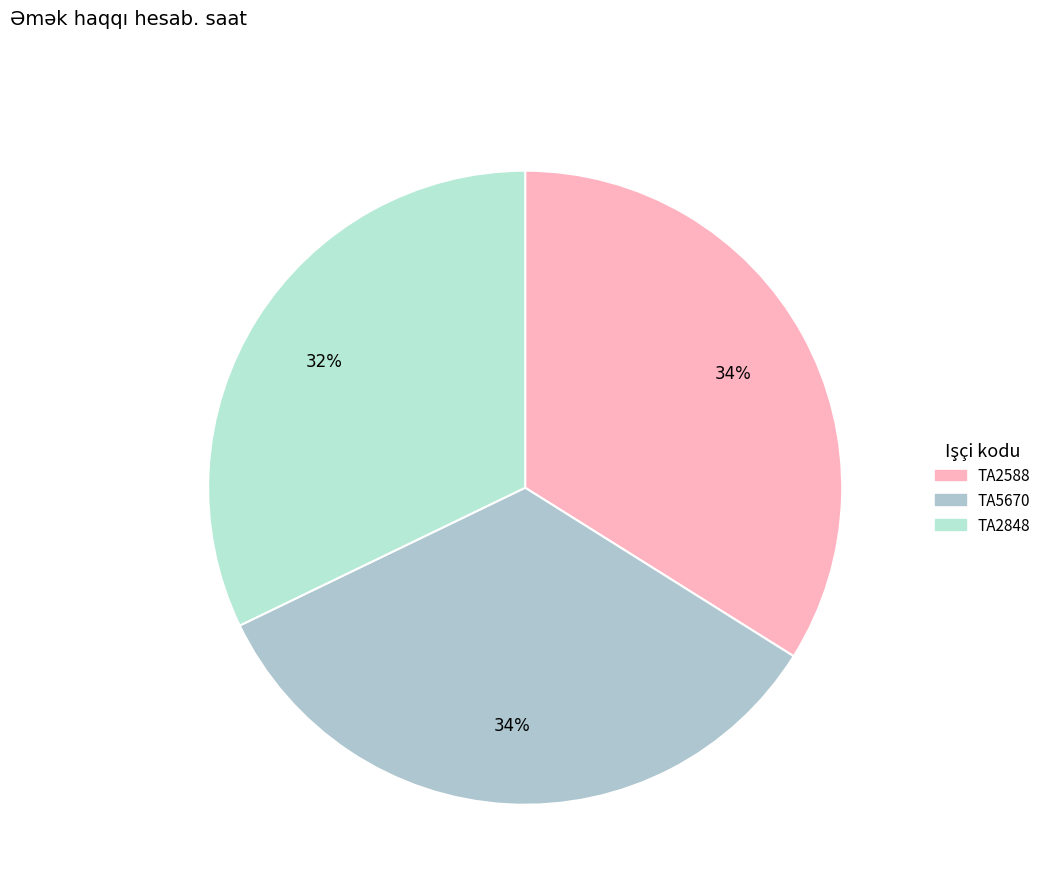

To the nearest percent, what portion does TA2588 represent?

34%